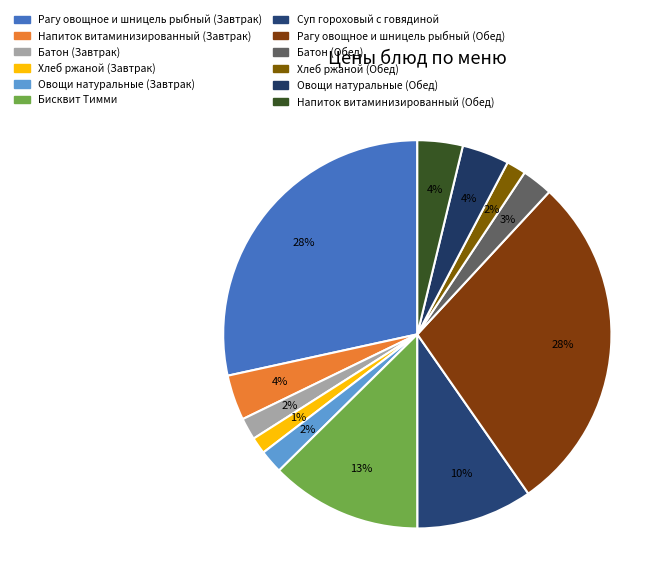

What percentage is the Хлеб ржаной (Завтрак) slice, to the nearest percent?

1%